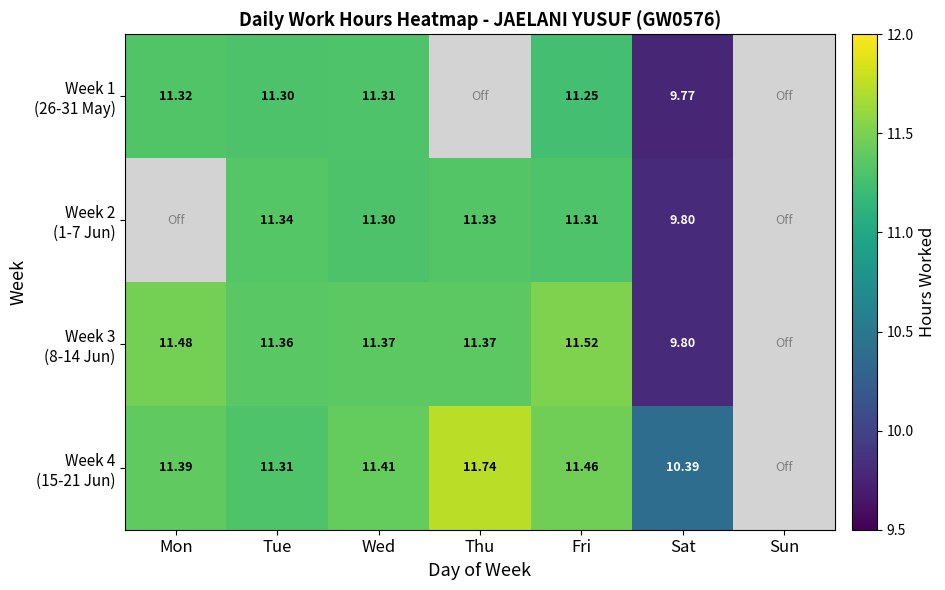

True or false: Week 4 (15-21 Jun) has a value of 11.5 at Fri.

True